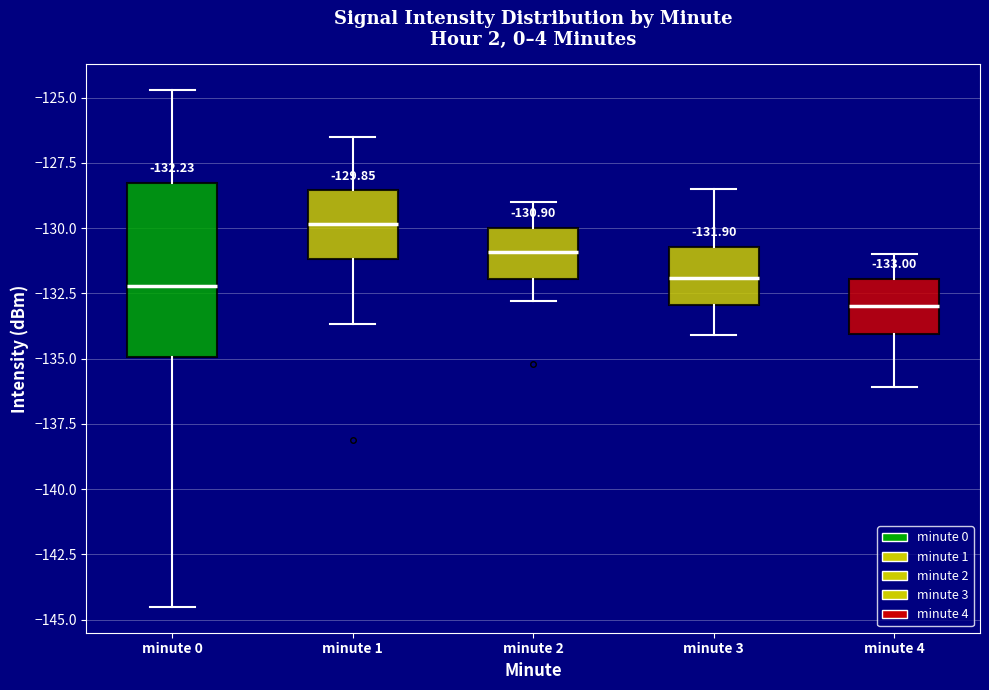

Comparing the boxes themselves (not the whiskers), which one is the tallest?

minute 0